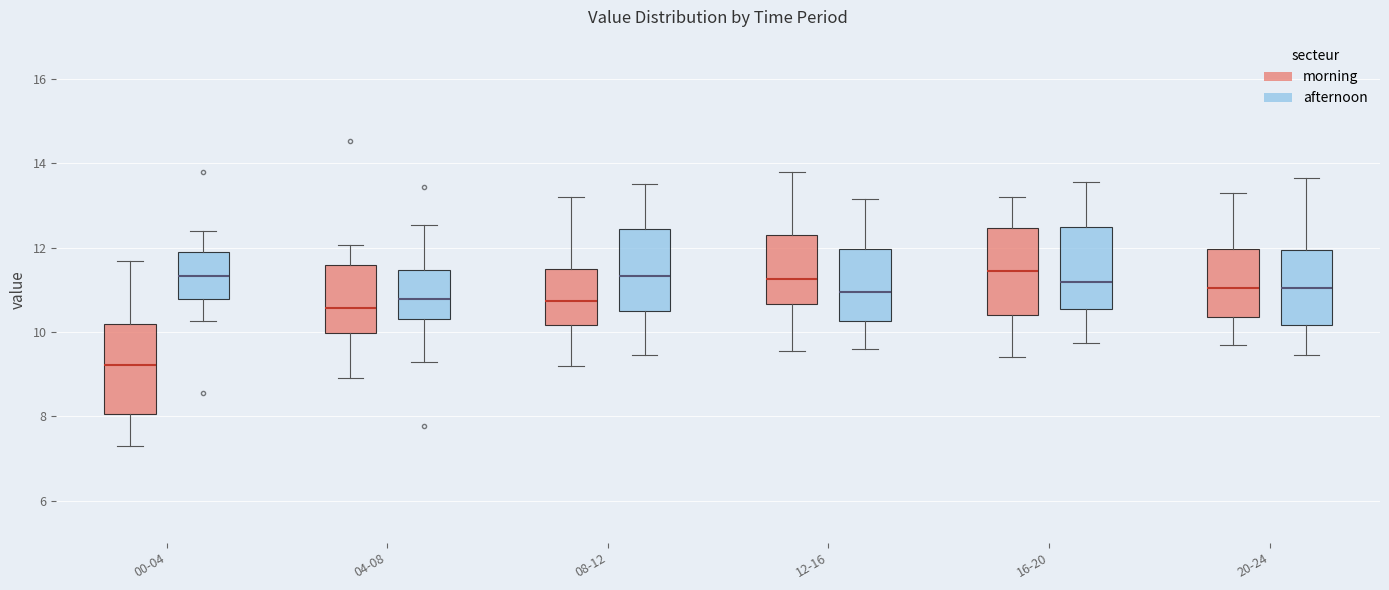

Reading left to right, read every box against the y-axis: the position of its median line, the range the box covers, and the ends of its whiskers. The values are not printed on the chart, so give them approximately, as read against the axis.

00-04 (morning): median 9.2, box 8.0 to 10.2, whiskers 7.4 to 11.6
00-04 (afternoon): median 11.4, box 10.8 to 11.8, whiskers 10.2 to 12.4
04-08 (morning): median 10.6, box 10.0 to 11.6, whiskers 9.0 to 12.0
04-08 (afternoon): median 10.8, box 10.4 to 11.4, whiskers 9.4 to 12.6
08-12 (morning): median 10.8, box 10.2 to 11.6, whiskers 9.2 to 13.2
08-12 (afternoon): median 11.4, box 10.4 to 12.4, whiskers 9.4 to 13.6
12-16 (morning): median 11.2, box 10.6 to 12.4, whiskers 9.6 to 13.8
12-16 (afternoon): median 11.0, box 10.2 to 12.0, whiskers 9.6 to 13.2
16-20 (morning): median 11.4, box 10.4 to 12.4, whiskers 9.4 to 13.2
16-20 (afternoon): median 11.2, box 10.6 to 12.6, whiskers 9.8 to 13.6
20-24 (morning): median 11.0, box 10.4 to 12.0, whiskers 9.8 to 13.4
20-24 (afternoon): median 11.0, box 10.2 to 12.0, whiskers 9.4 to 13.6